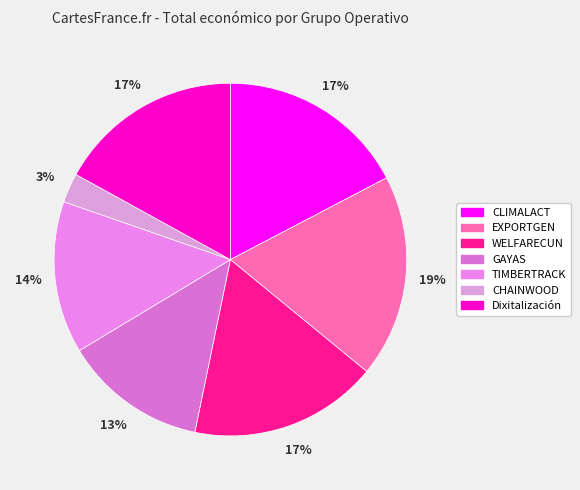

Rank the categories by value from highest to lowest.

EXPORTGEN, CLIMALACT, WELFARECUN, Dixitalización, TIMBERTRACK, GAYAS, CHAINWOOD